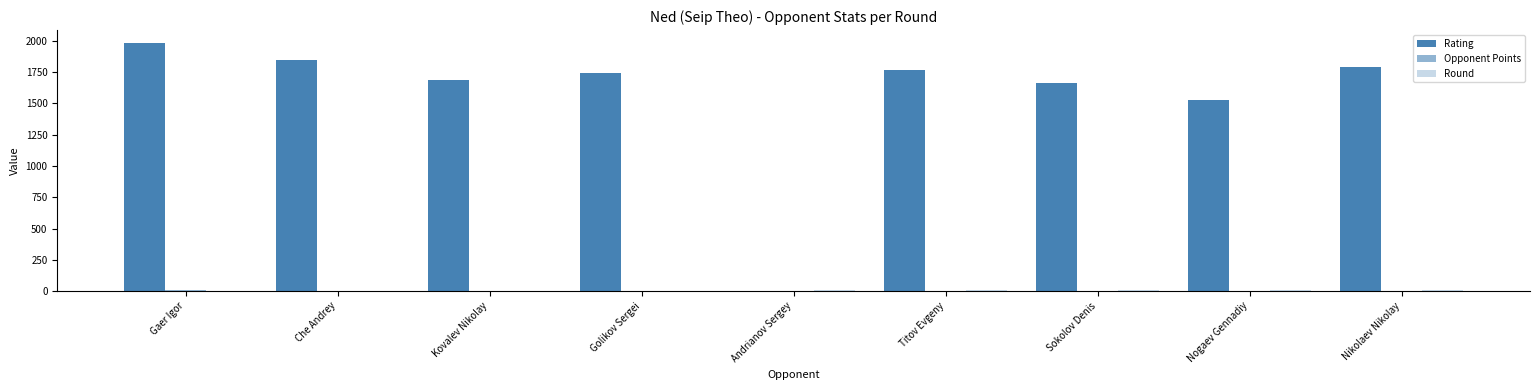

How many positive values does the Rating series have?

8